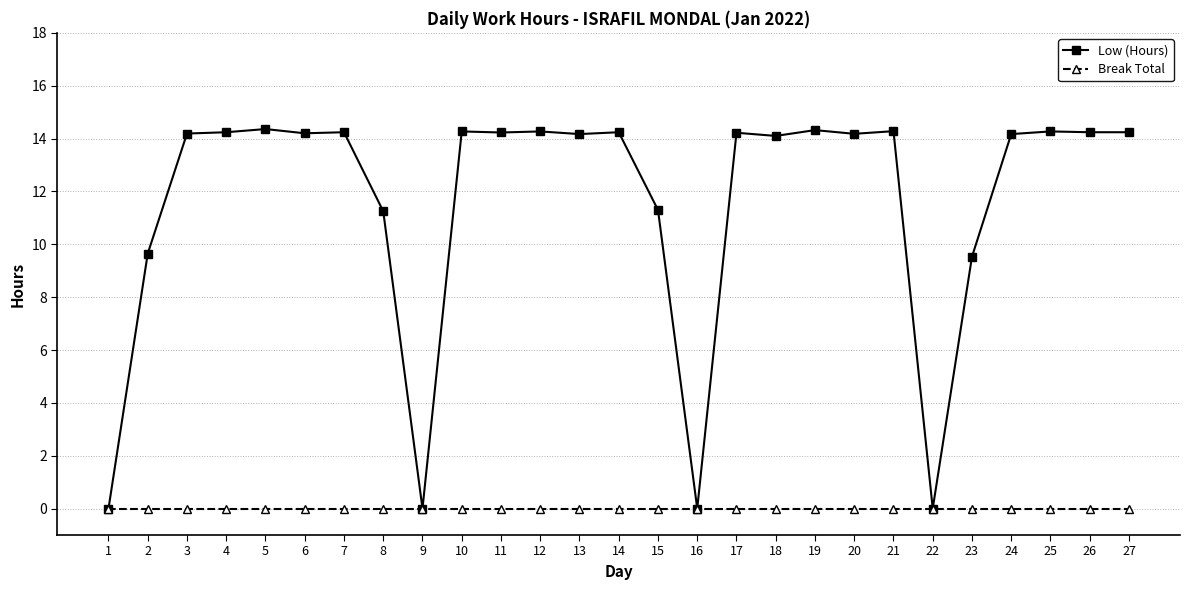

True or false: Low (Hours) has more than 0 points higher than both neighbors.

True